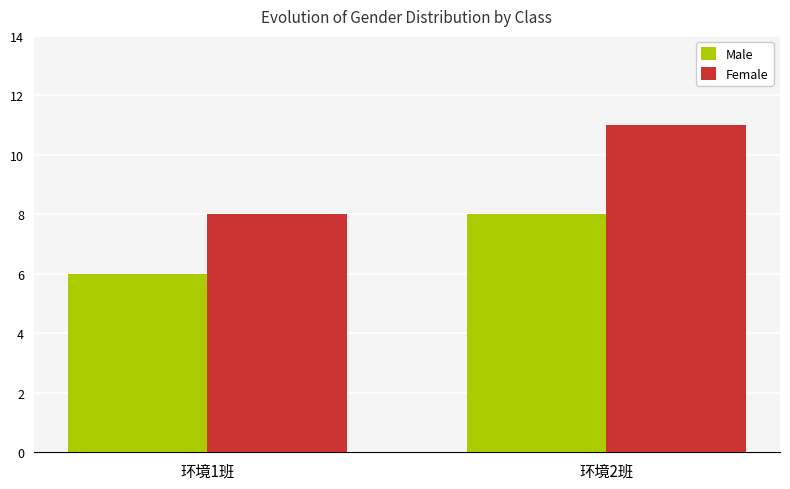

At how many categories does at least one series exceed 10?

1